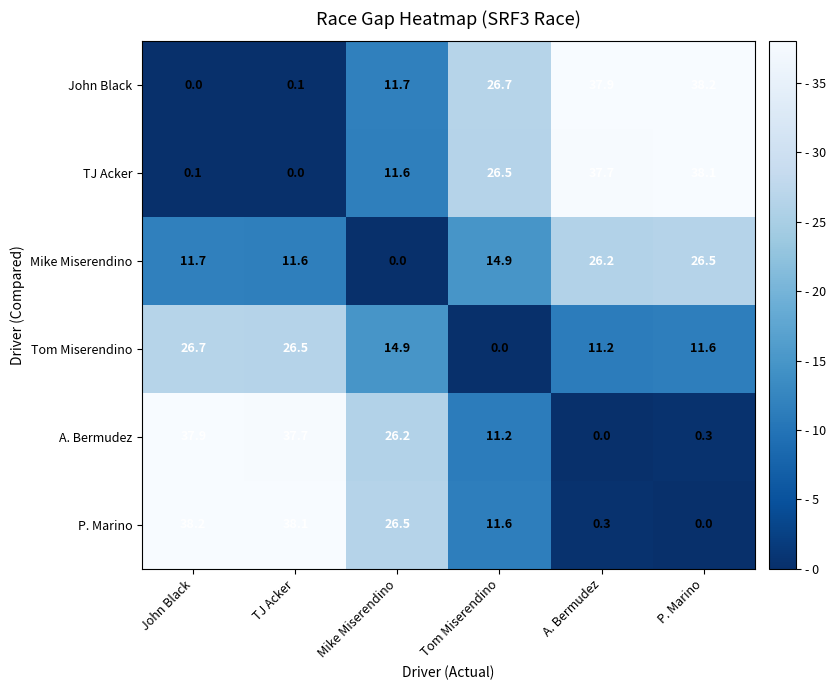

What is the total value across all series at TJ Acker?

114.0